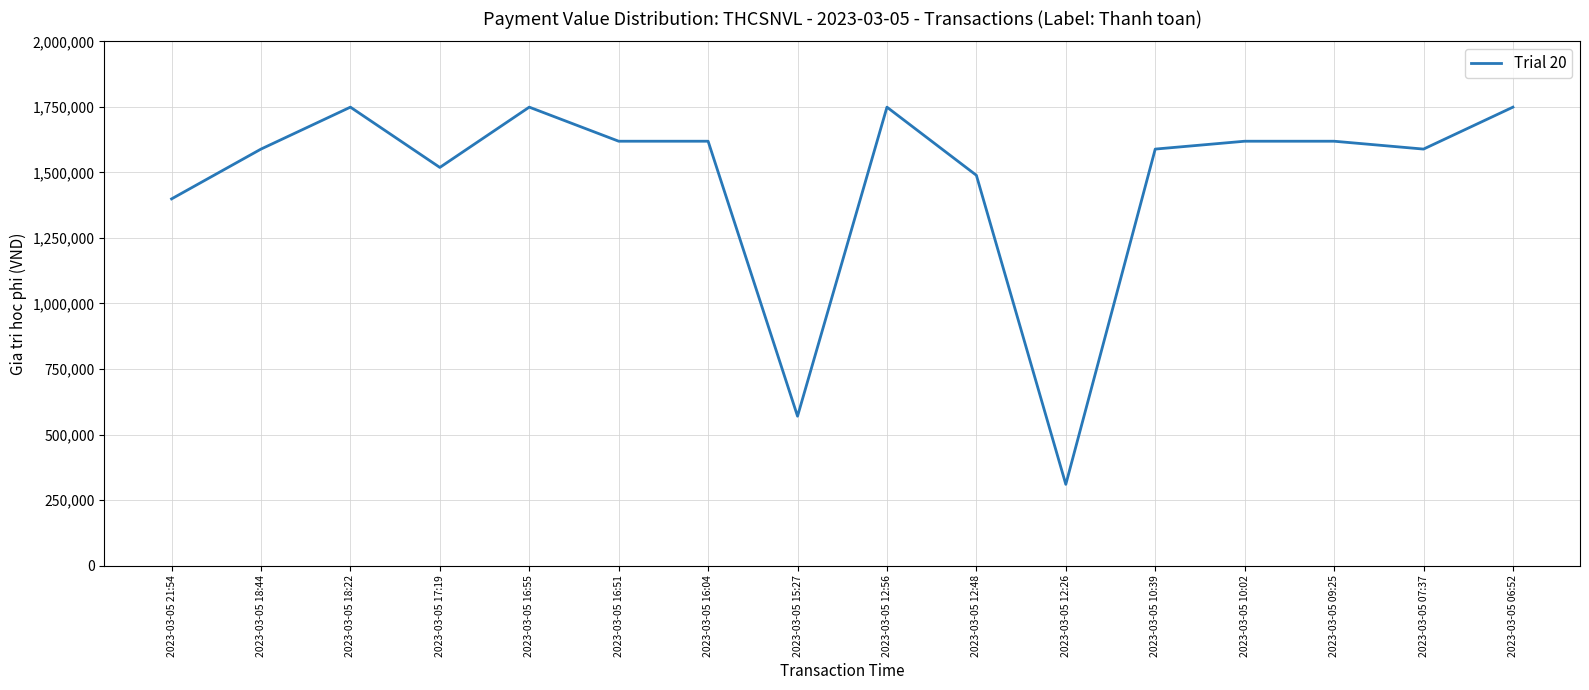

Is it true that the value at 2023-03-05 17:19 is 1519000?

True